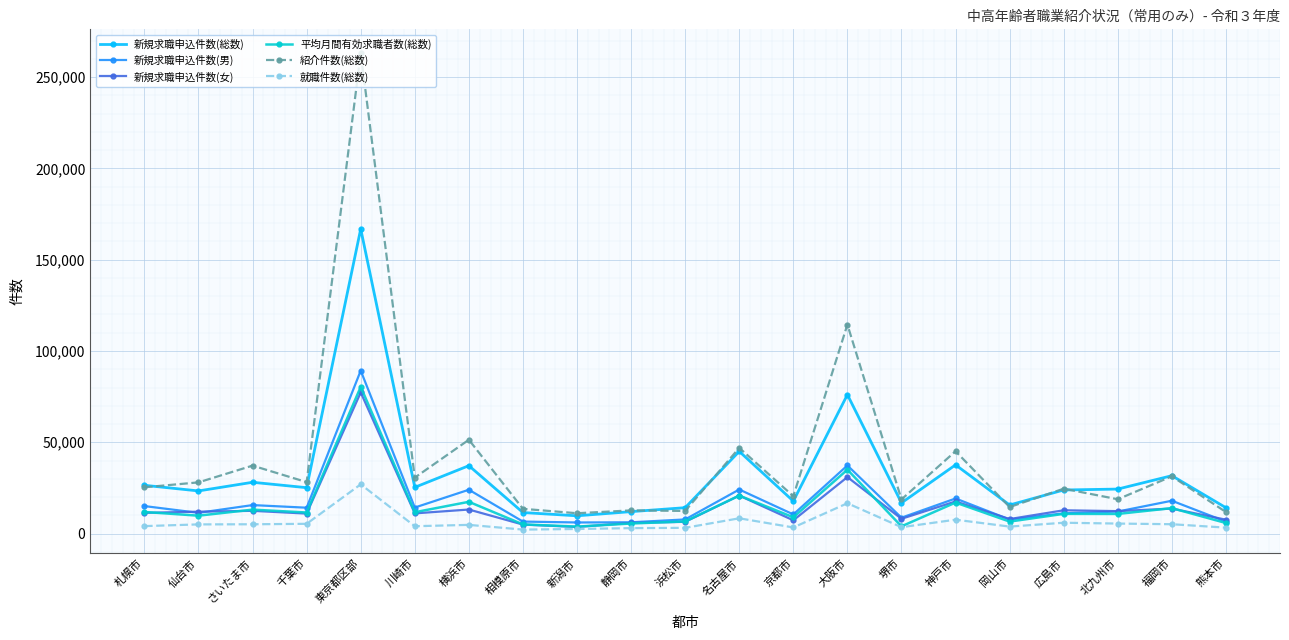

True or false: 新規求職申込件数(総数) and 新規求職申込件数(男) cross at least once.

False